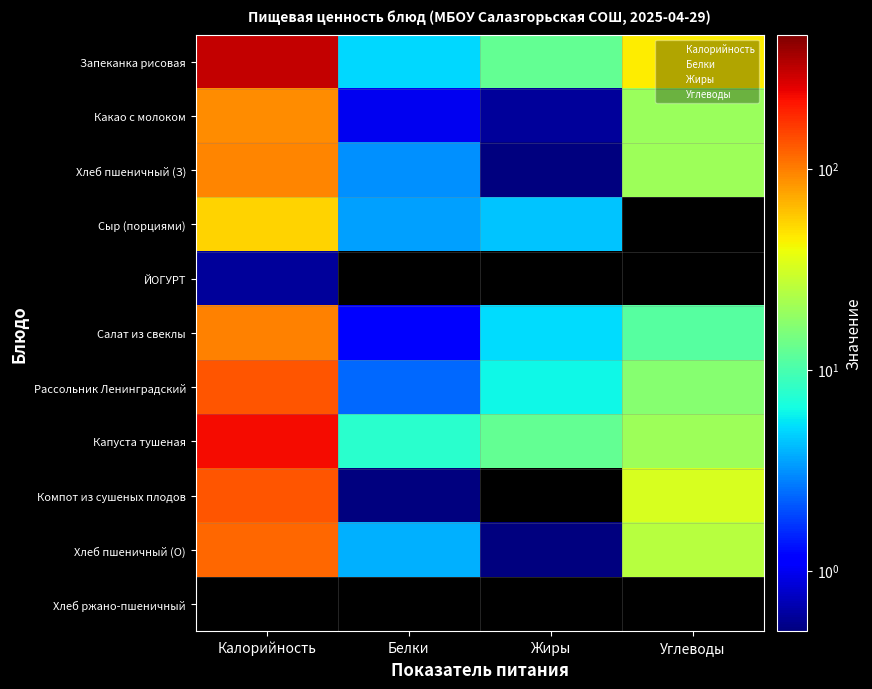

At which label does Капуста тушеная reach its minimum?

Белки